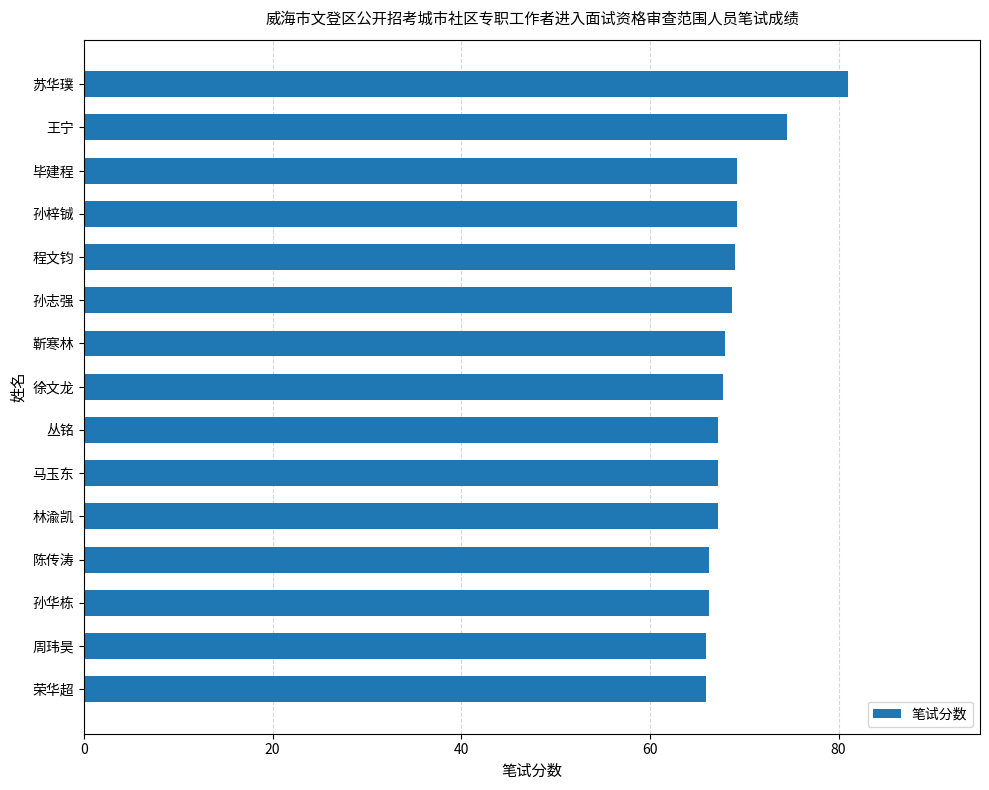

What is the label of the 1st bar from the top?

苏华璞